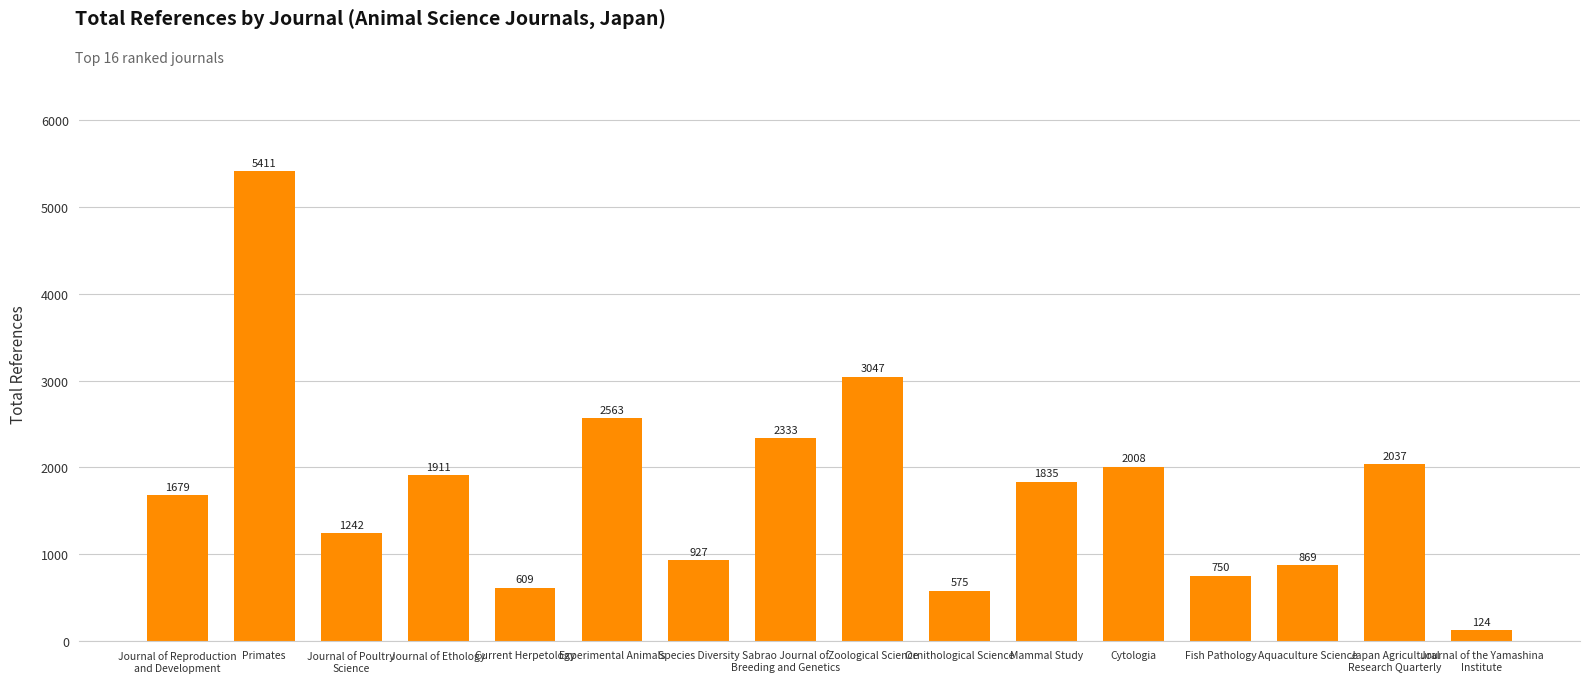

List the labels in order of value, smallest first.

Journal of the Yamashina
Institute, Ornithological Science, Current Herpetology, Fish Pathology, Aquaculture Science, Species Diversity, Journal of Poultry
Science, Journal of Reproduction
and Development, Mammal Study, Journal of Ethology, Cytologia, Japan Agricultural
Research Quarterly, Sabrao Journal of
Breeding and Genetics, Experimental Animals, Zoological Science, Primates